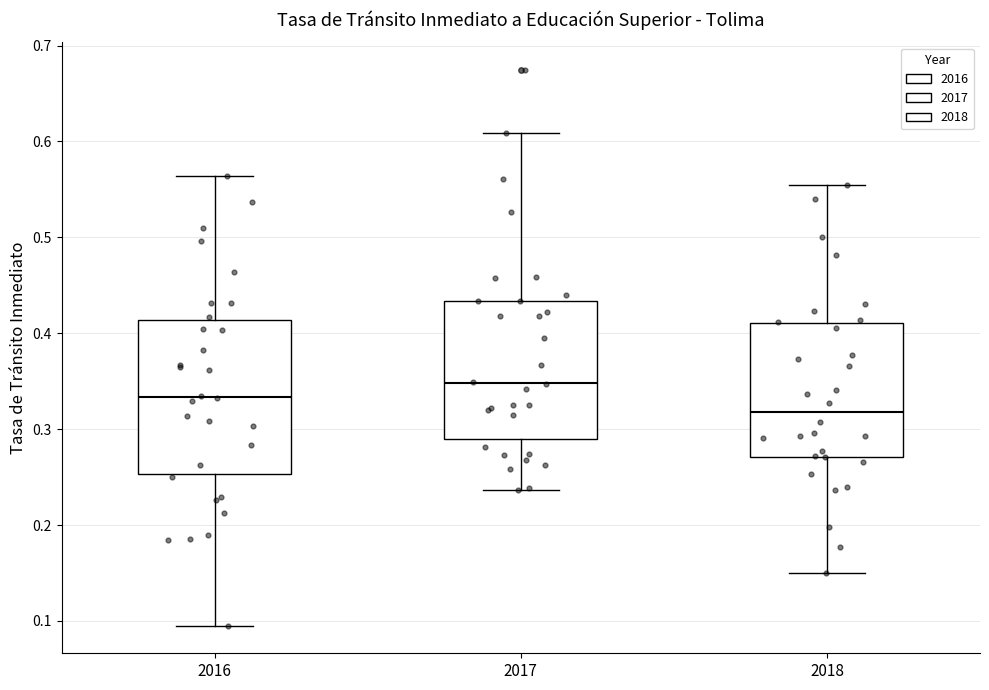

Which box's median line is the lowest?

2018